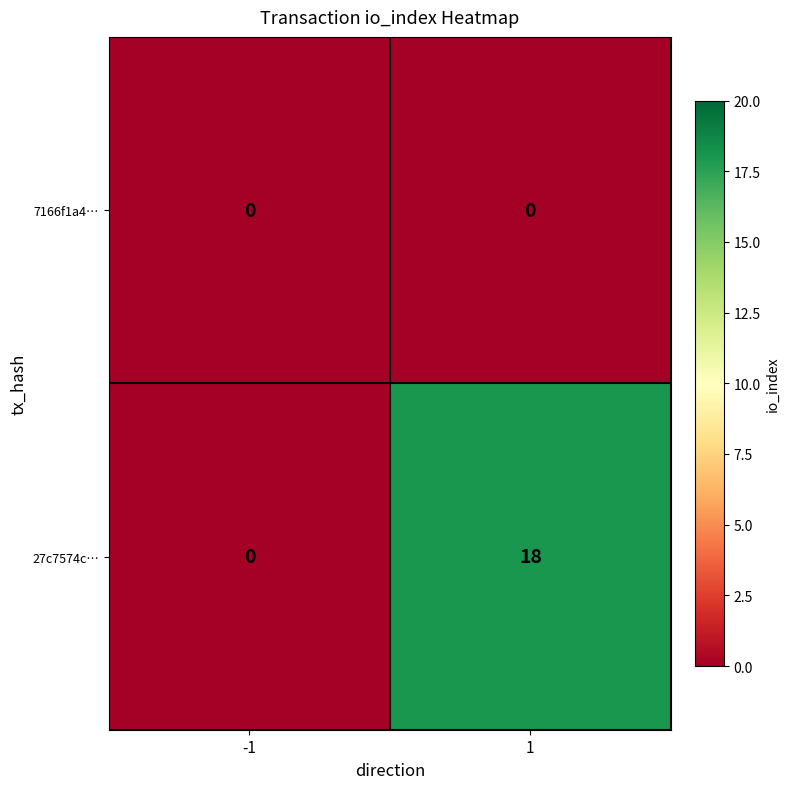

What is the average value of the 27c7574c… series?

9